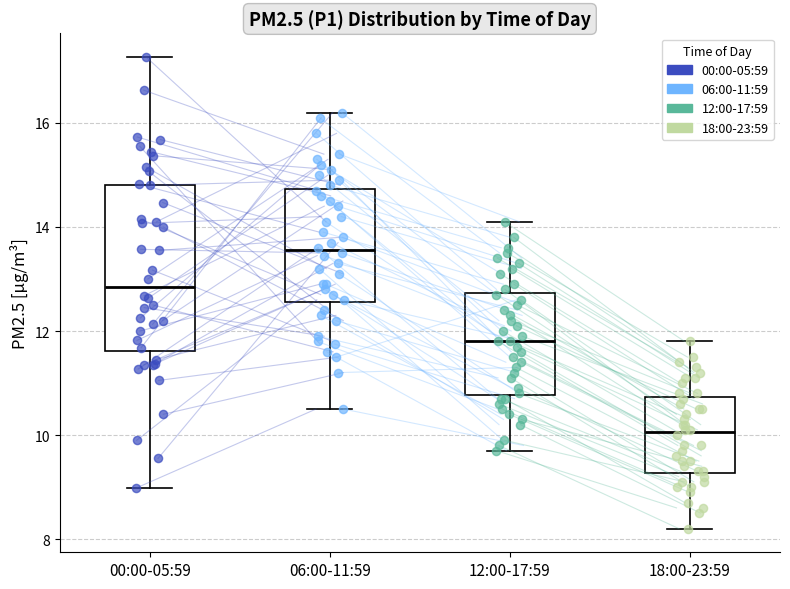

Reading left to right, read every box against the y-axis: the position of its median line, the range the box covers, and the ends of its whiskers. The values are not printed on the chart, so give them approximately, as read against the axis.

00:00-05:59: median 12.8, box 11.6 to 14.8, whiskers 9.0 to 17.2
06:00-11:59: median 13.6, box 12.6 to 14.8, whiskers 10.6 to 16.2
12:00-17:59: median 11.8, box 10.8 to 12.8, whiskers 9.8 to 14.2
18:00-23:59: median 10.0, box 9.2 to 10.8, whiskers 8.2 to 11.8